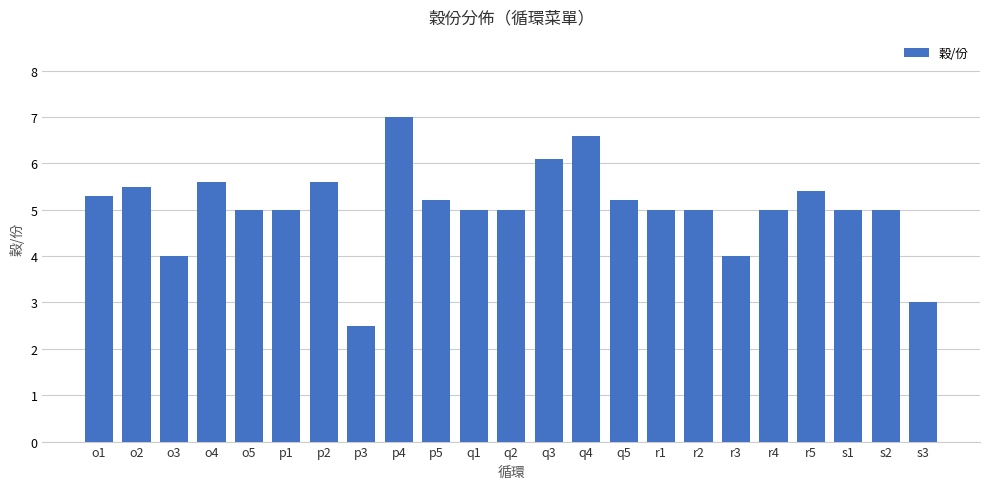

What is the average value?

5.0